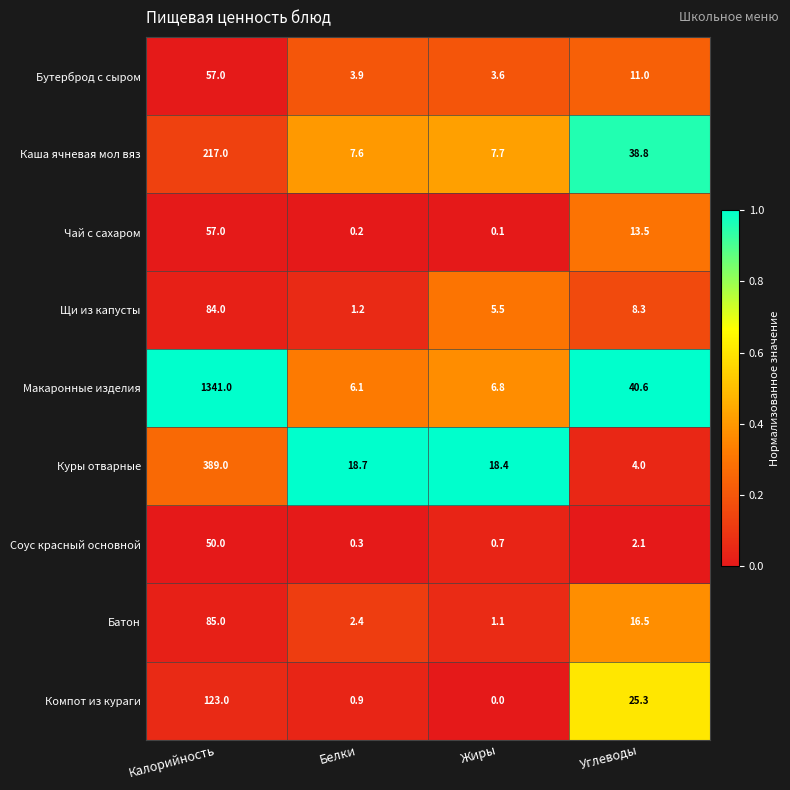

List the labels in order of Куры отварные value, largest first.

Калорийность, Белки, Жиры, Углеводы